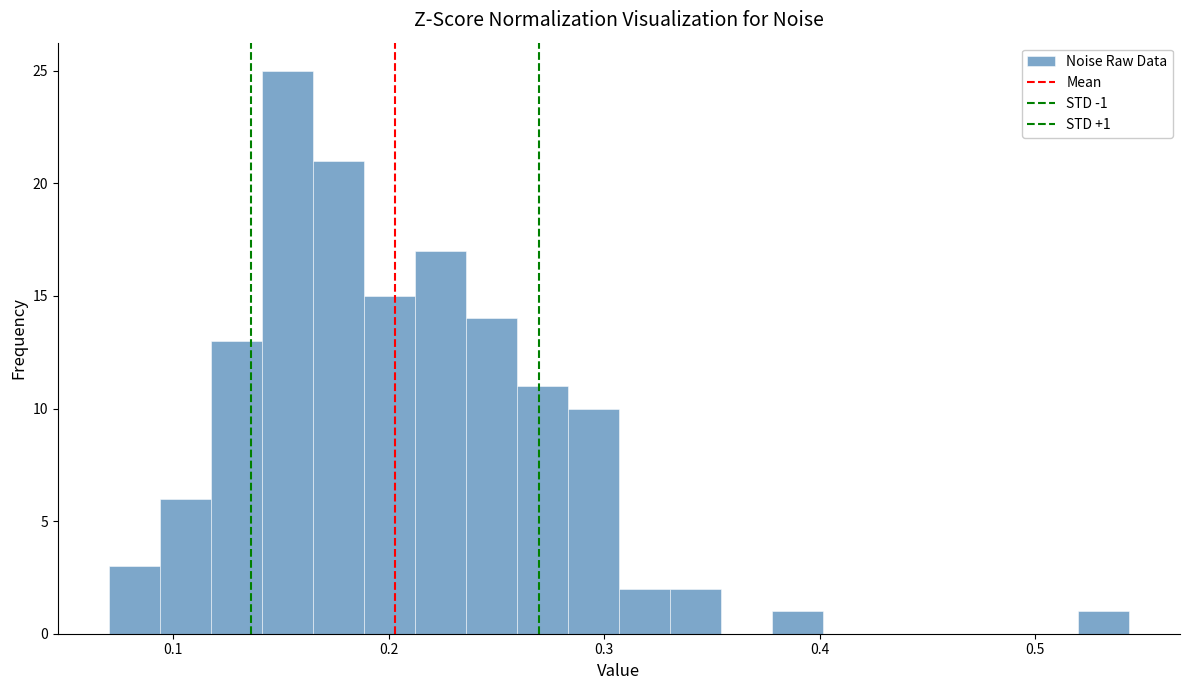

Read against the x-axis, roughly where is the centre of the tallest bar?

0.15